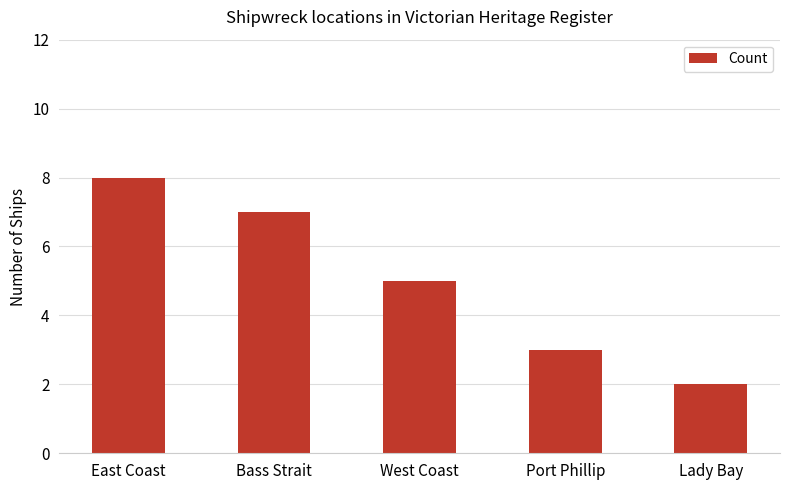

What is the smallest value displayed?

2